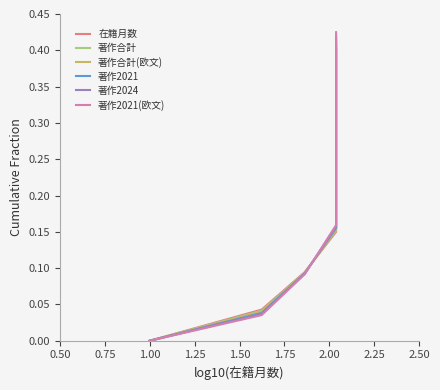

True or false: 著作合計(欧文) and 在籍月数 intersect in this chart.

True